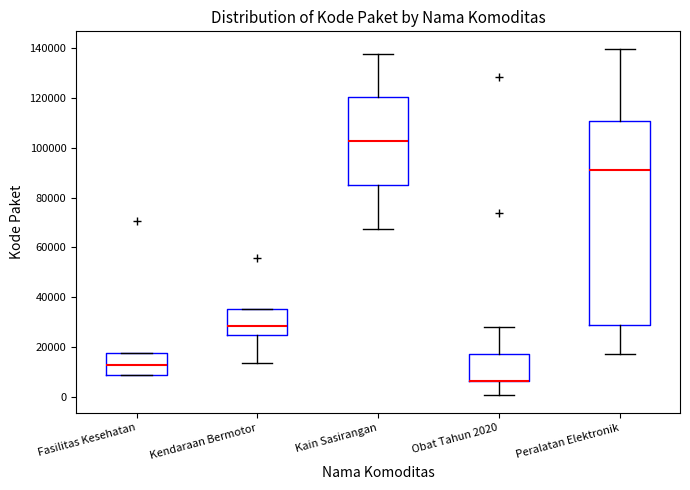

Which box is the tallest, from its lower edge to its upper edge?

Peralatan Elektronik